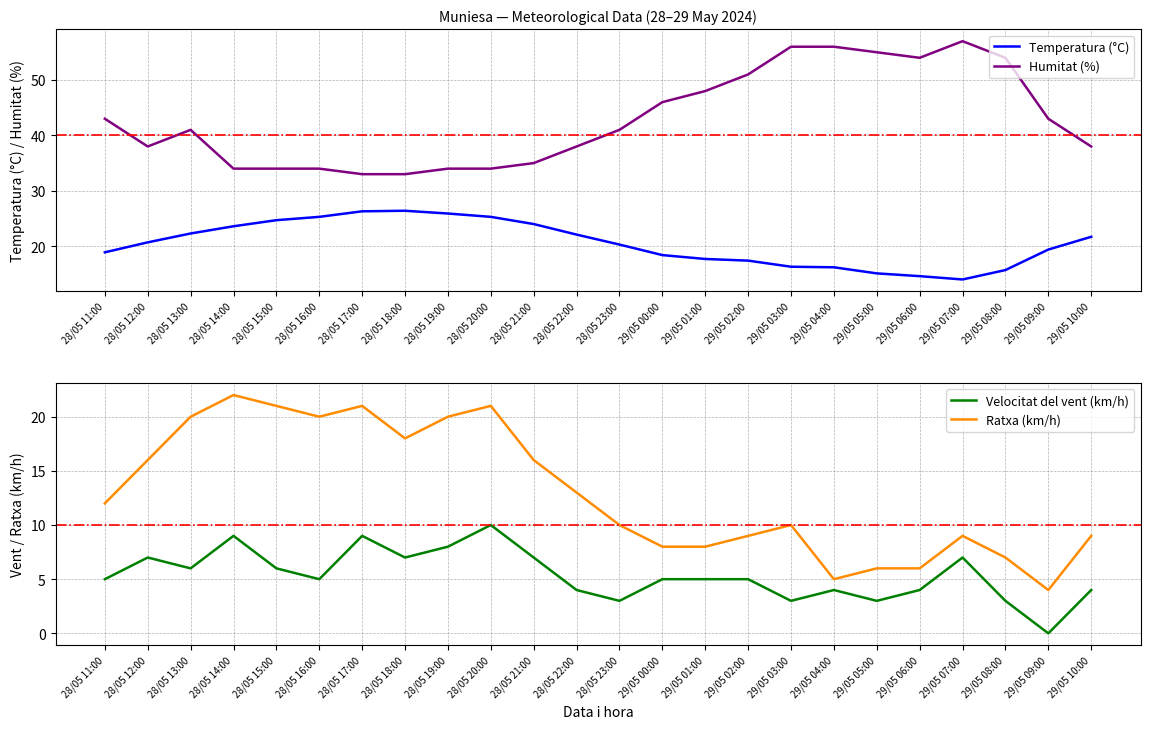

Which category has the highest value in the Temperatura (°C) series?

28/05 18:00